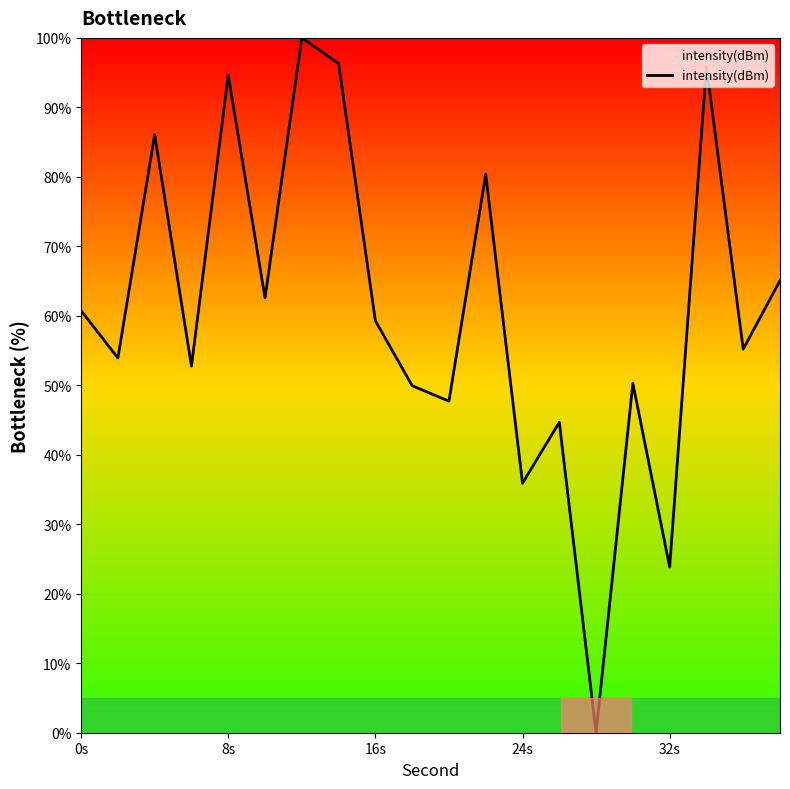

What is the difference between the maximum and minimum values?

100.0